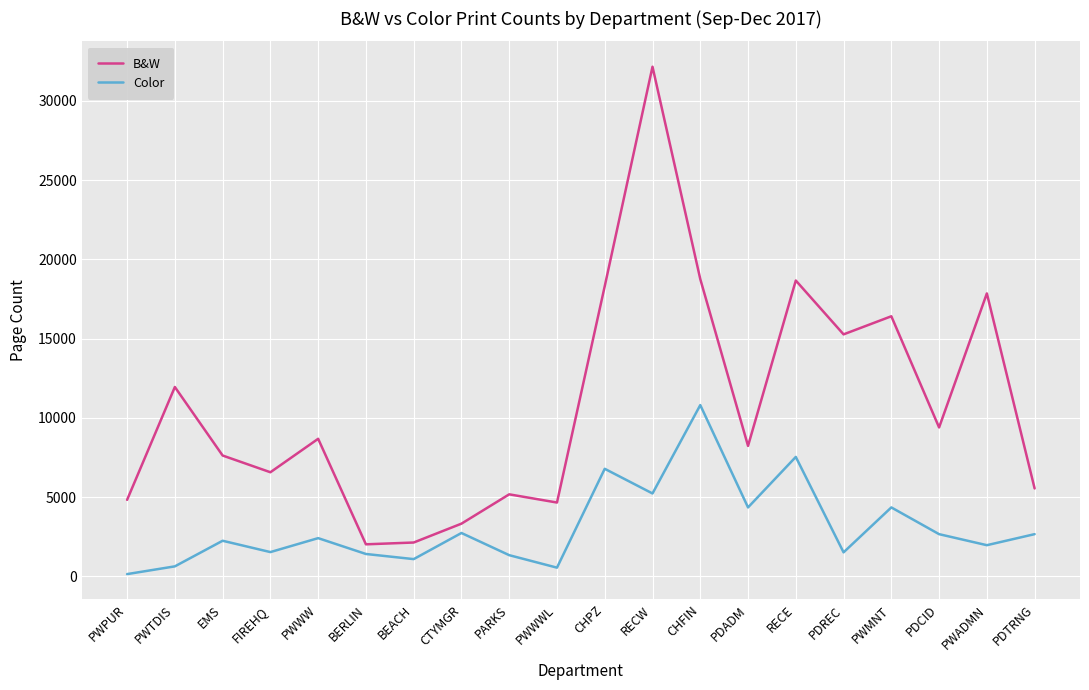

At which category is the sum across all series the highest?

RECW